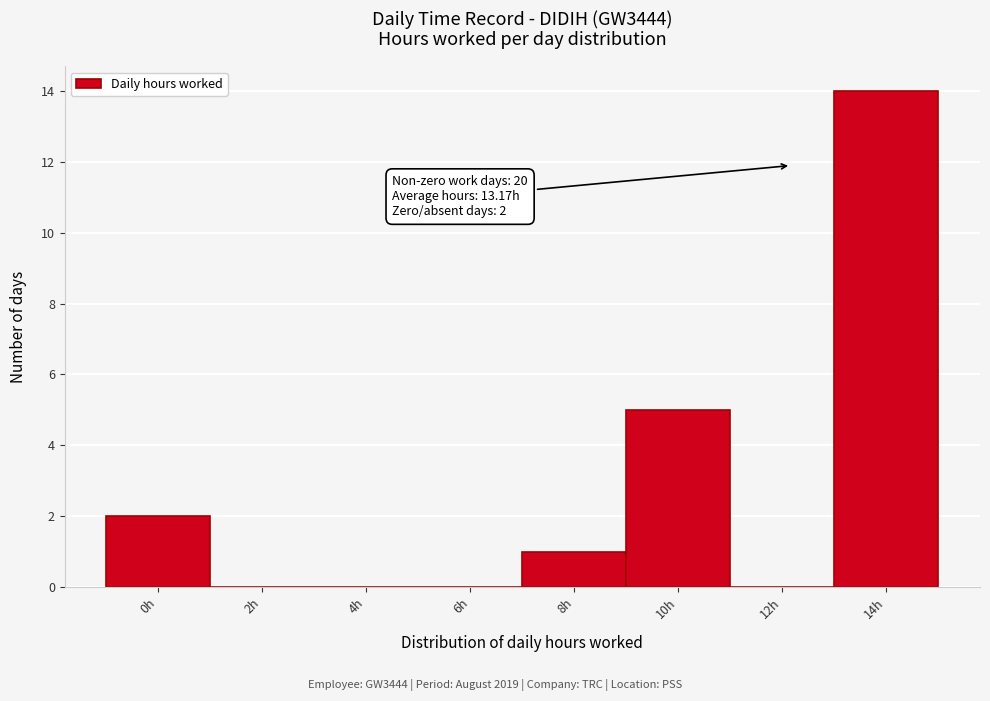

Reading left to right, extract all data points from this chart.

0h=2	2h=0	4h=0	6h=0	8h=1	10h=5	12h=0	14h=14